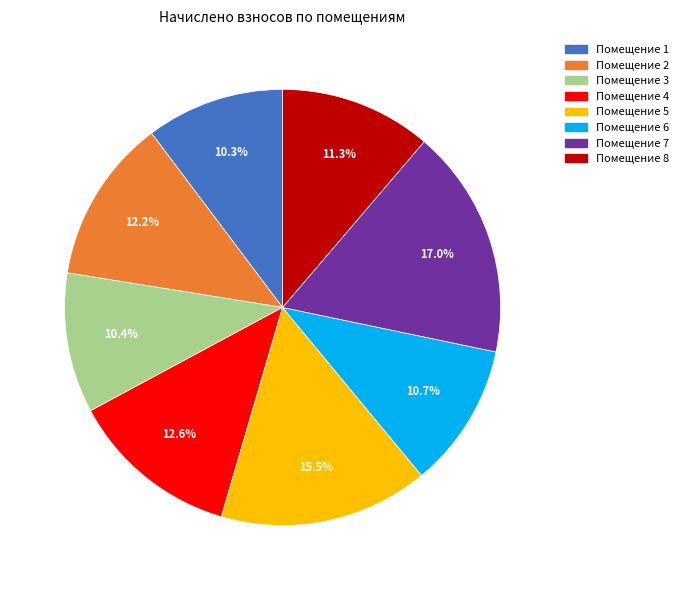

How many segments does this pie chart have?

8